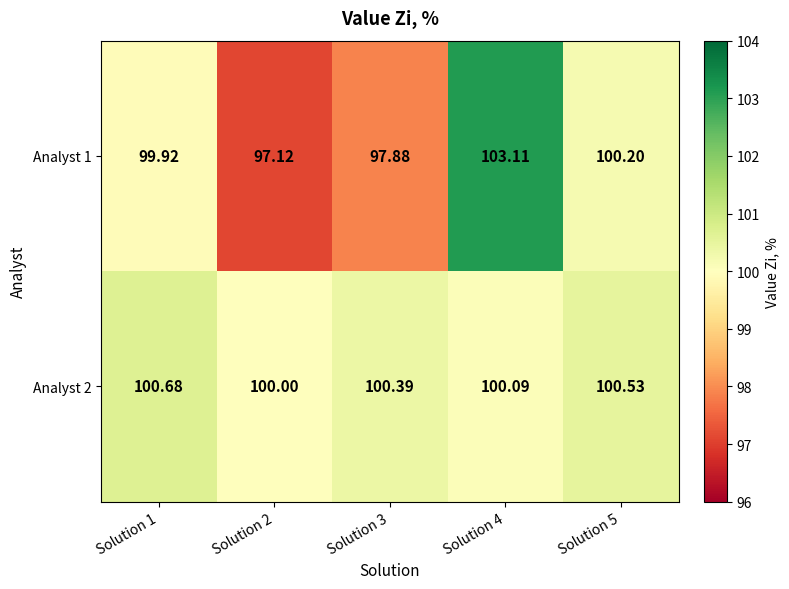

At which category is the sum across all series the highest?

Solution 4